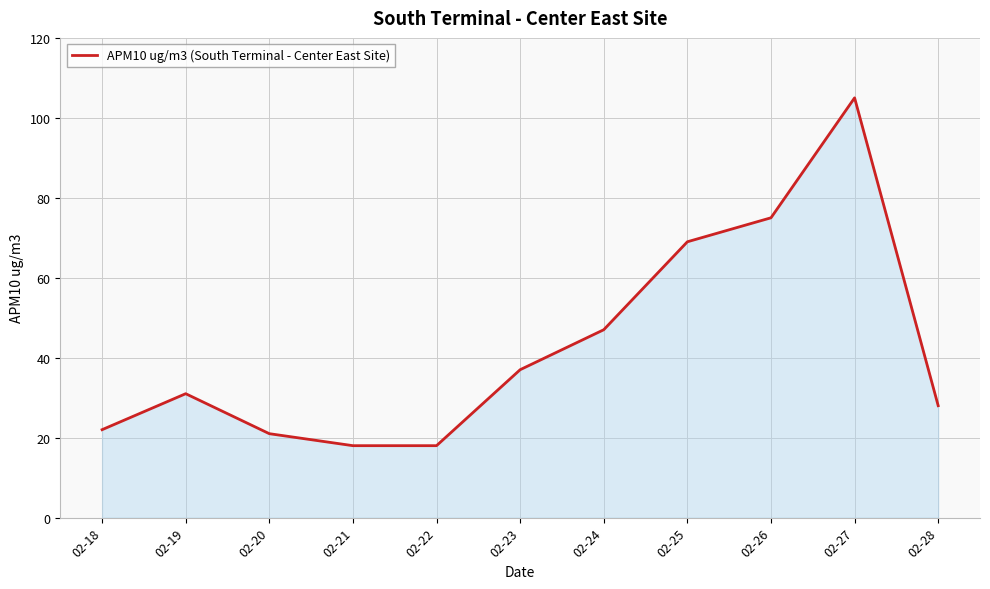

The chart shows a value of 47 at 02-24. True or false?

True